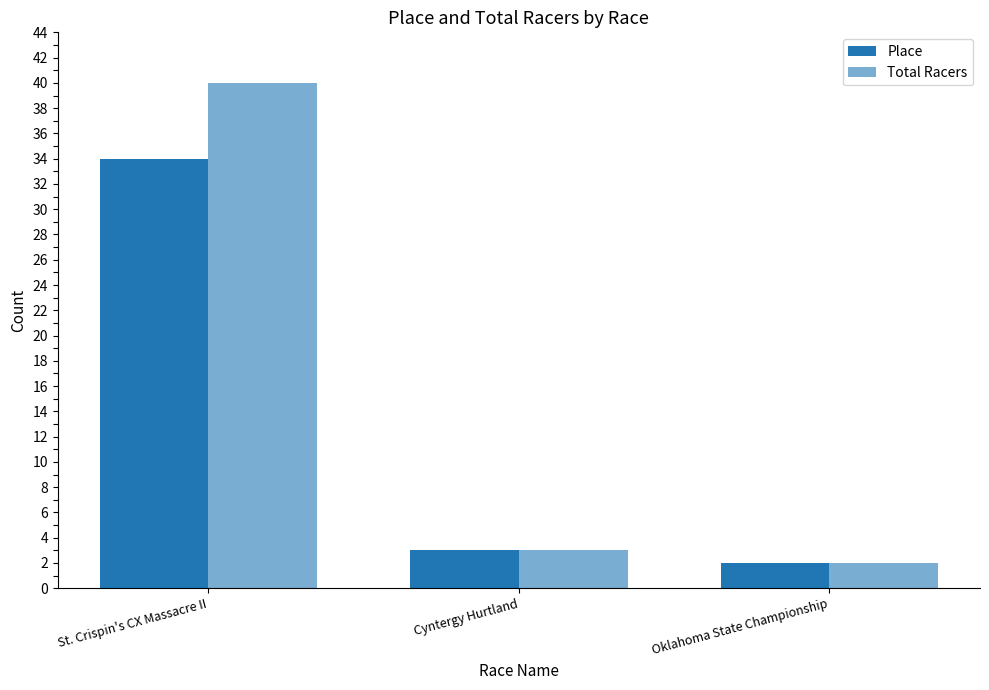

Are the bars horizontal?

No